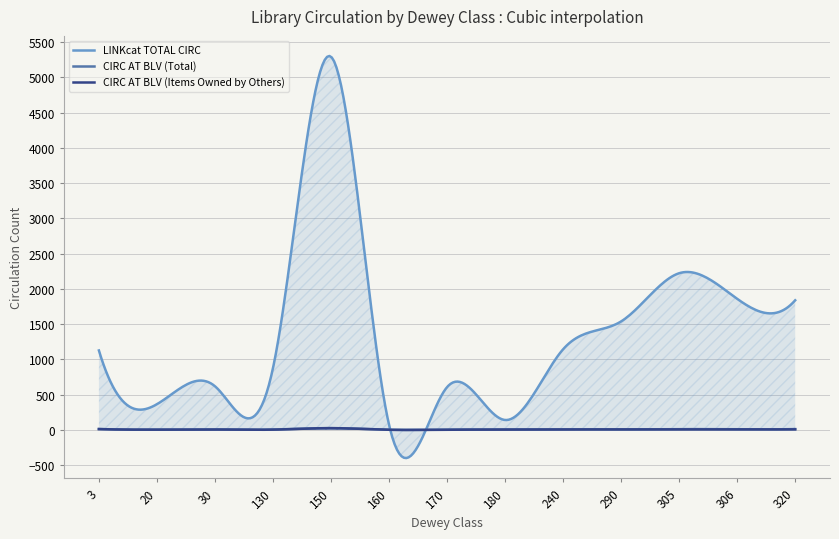

At how many categories does at least one series exceed 3234?

26